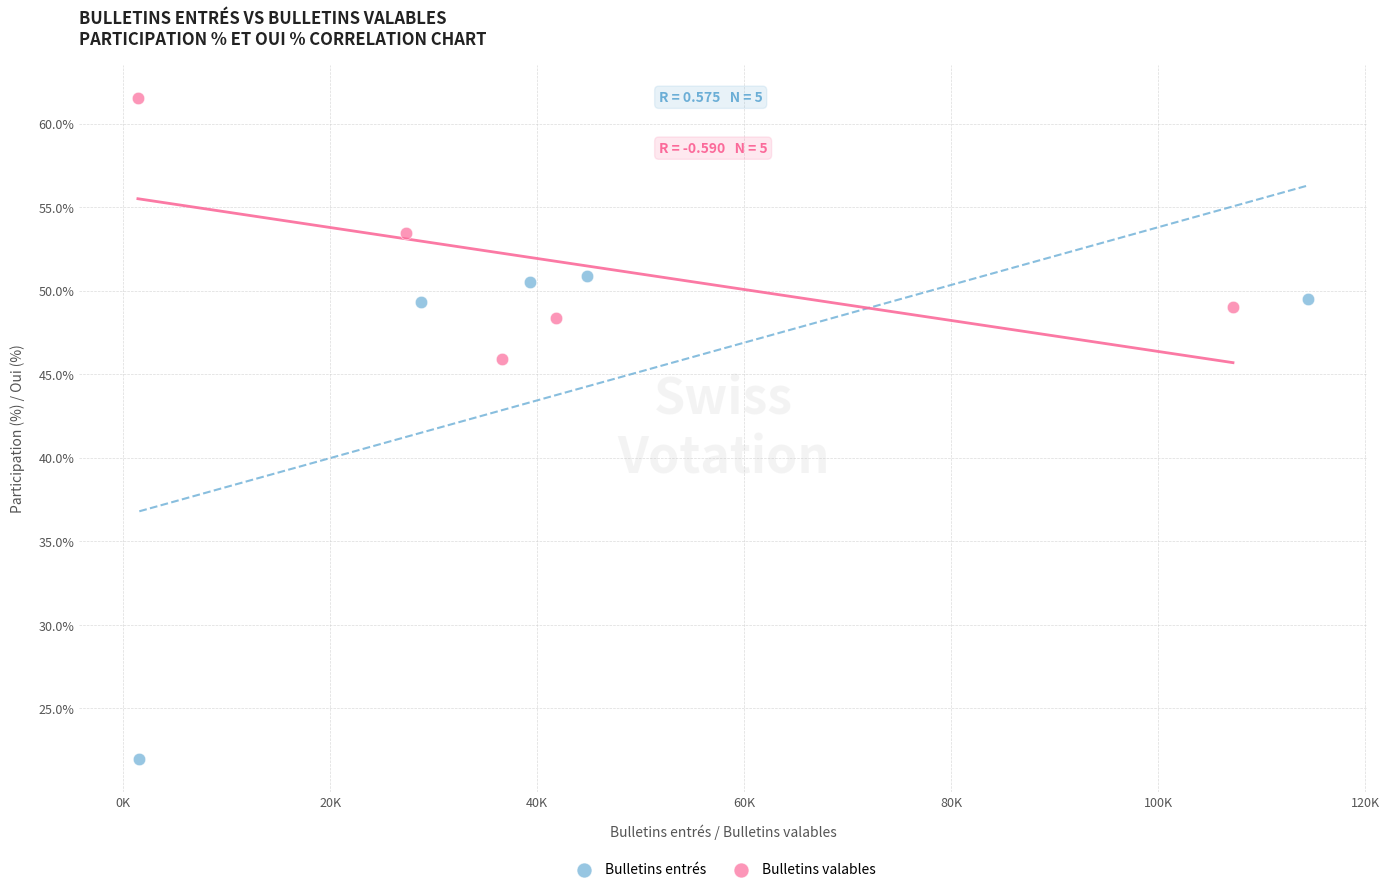

Which series contains the highest Y value?

Bulletins valables